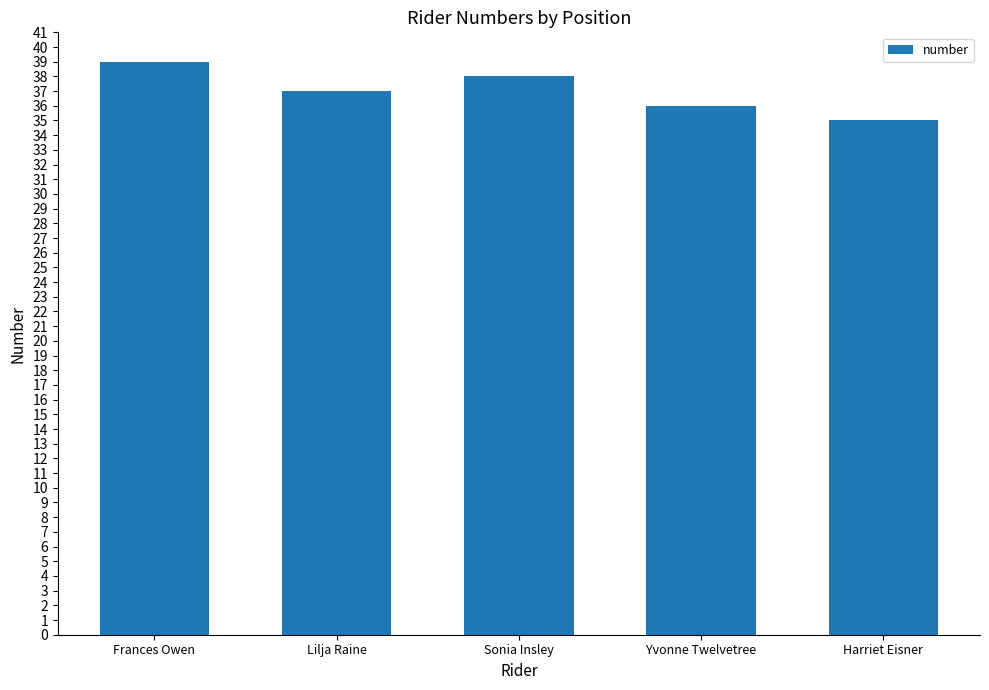

Does the chart contain any negative values?

No